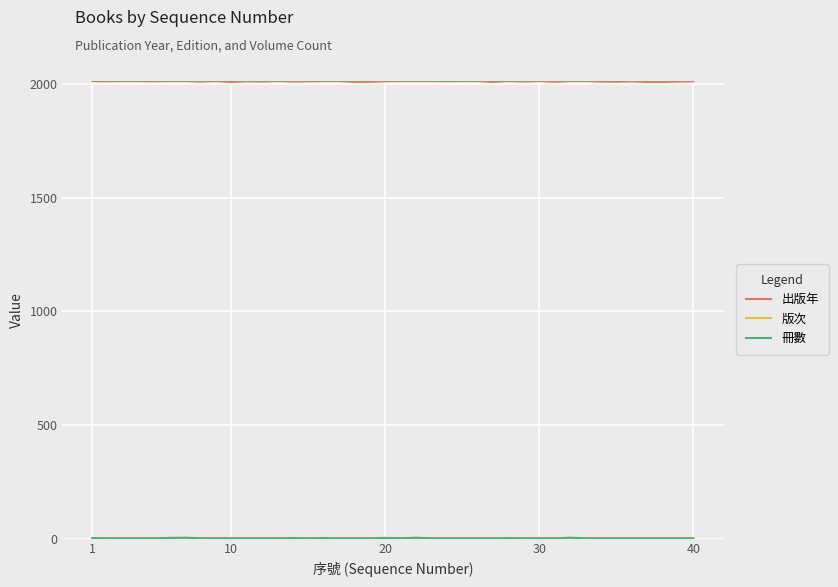

Which series has the widest spread of values?

出版年